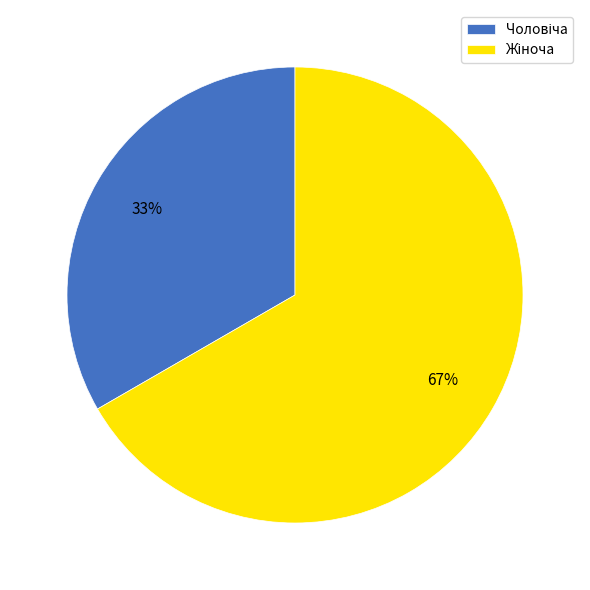

To the nearest percent, what is the average slice percentage?

50%